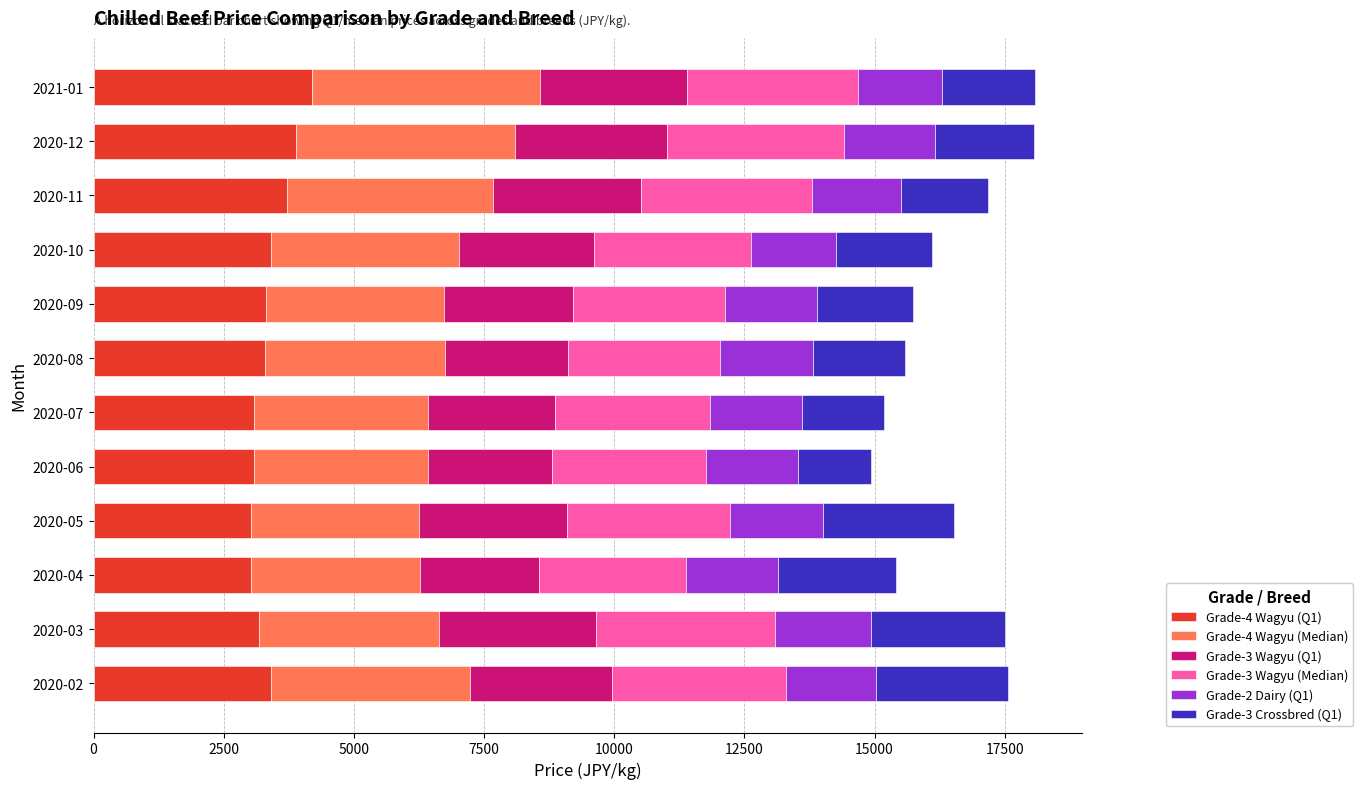

What is the minimum value for Grade-4 Wagyu (Q1)?

3026